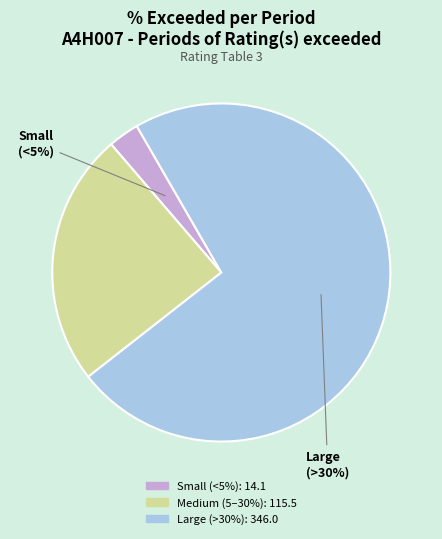

Does 16/01/2025 14:24 account for over 50% of the chart?

No